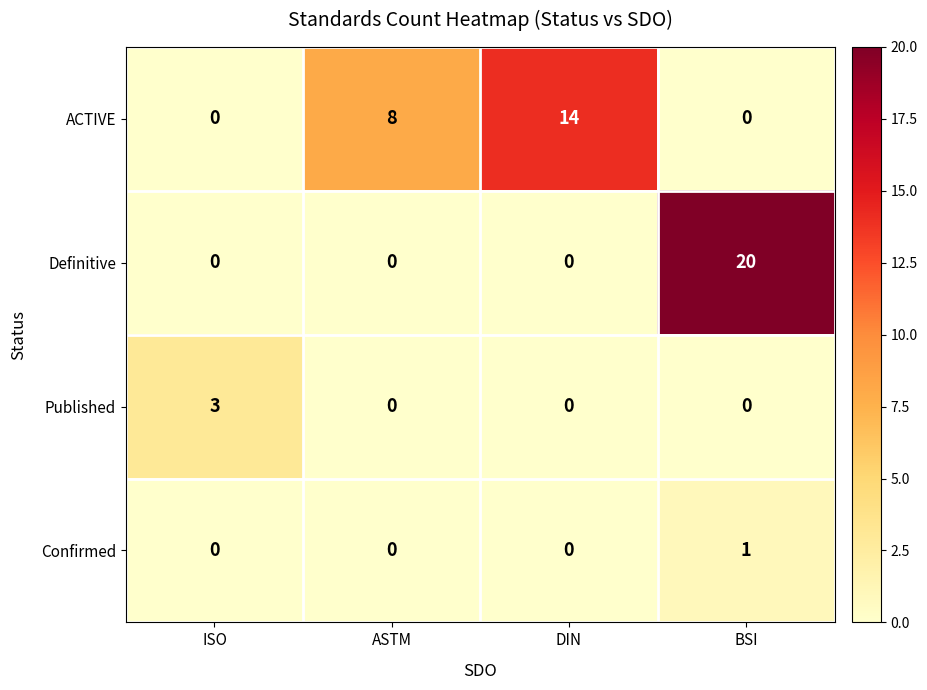

Which series has the largest range (max minus min)?

Definitive